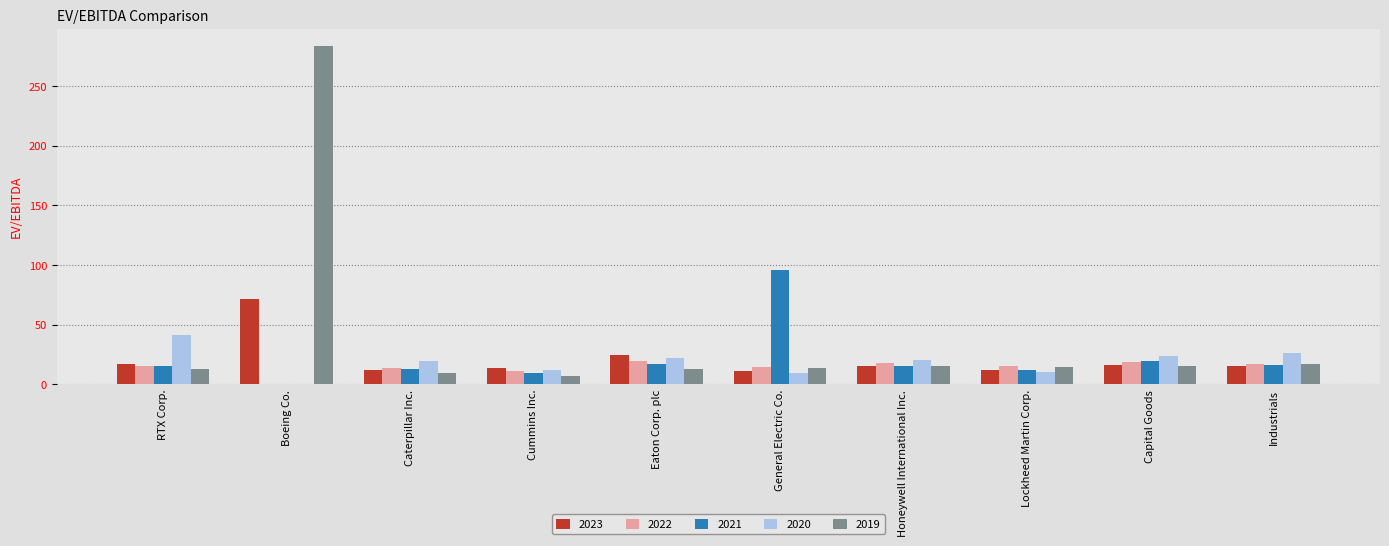

Which series has the largest total across all categories?

2019